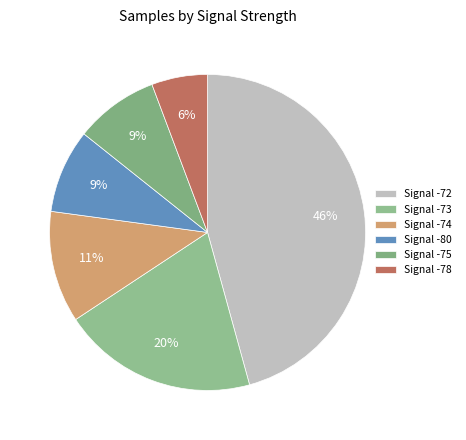

How many slices are in this pie chart?

6